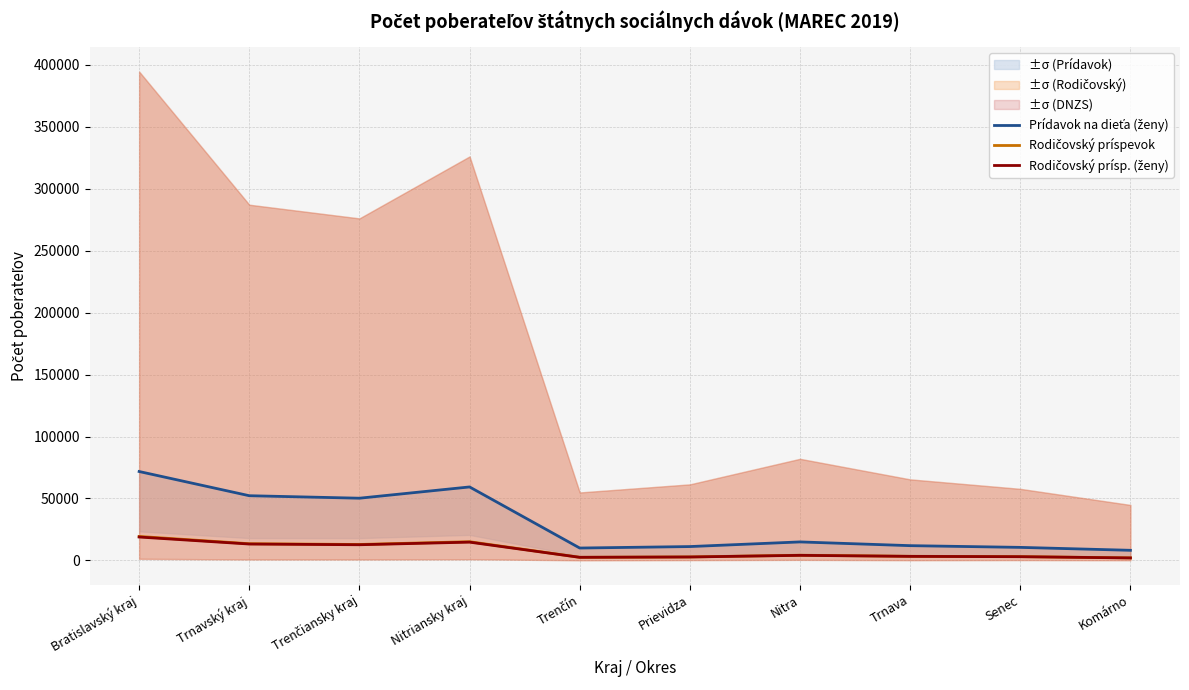

What is the sum of the Prídavok na dieťa (ženy) values at Trenčín and Trenčiansky kraj?

60164